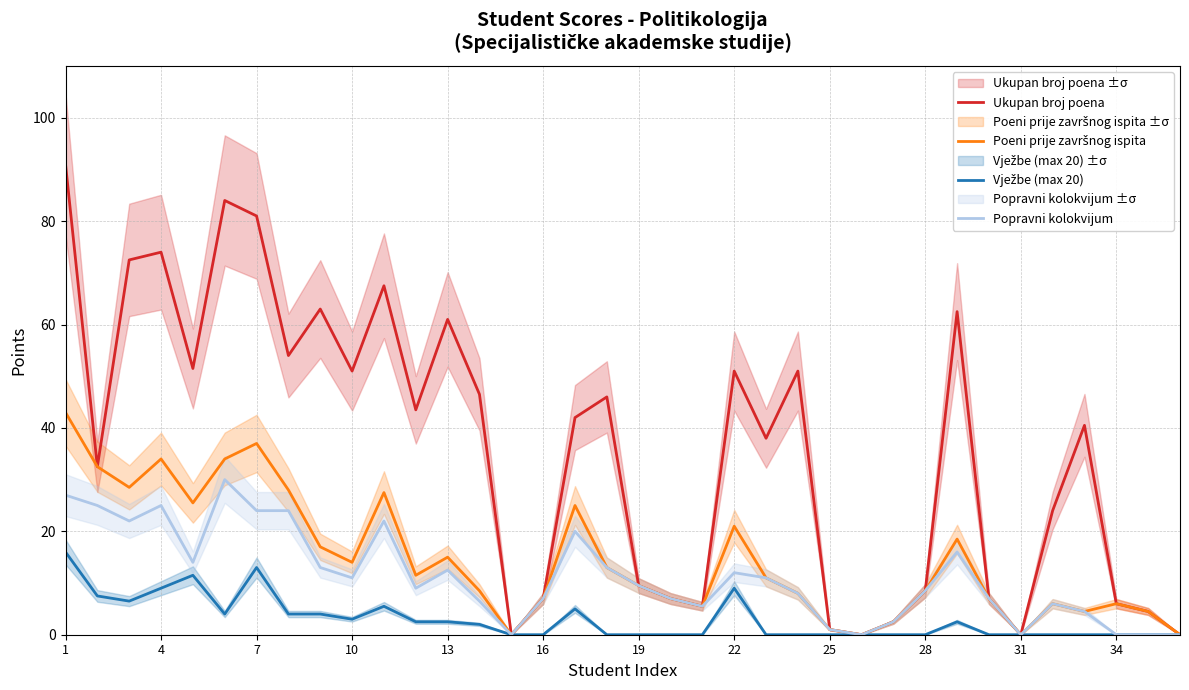

The value of Ukupan broj poena at 7 is 123.8. True or false?

False